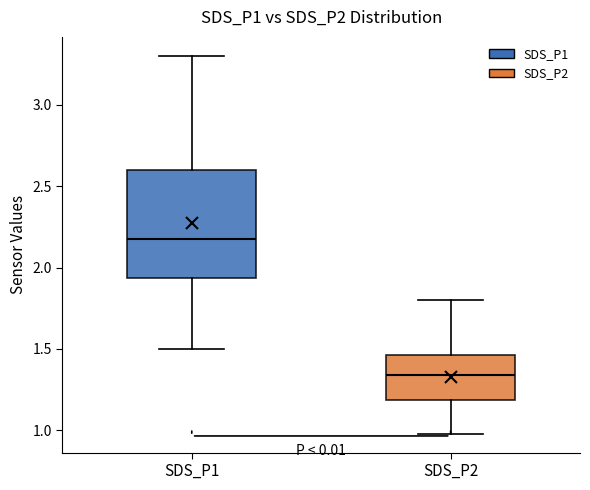

Which box's median line is the highest?

SDS_P1